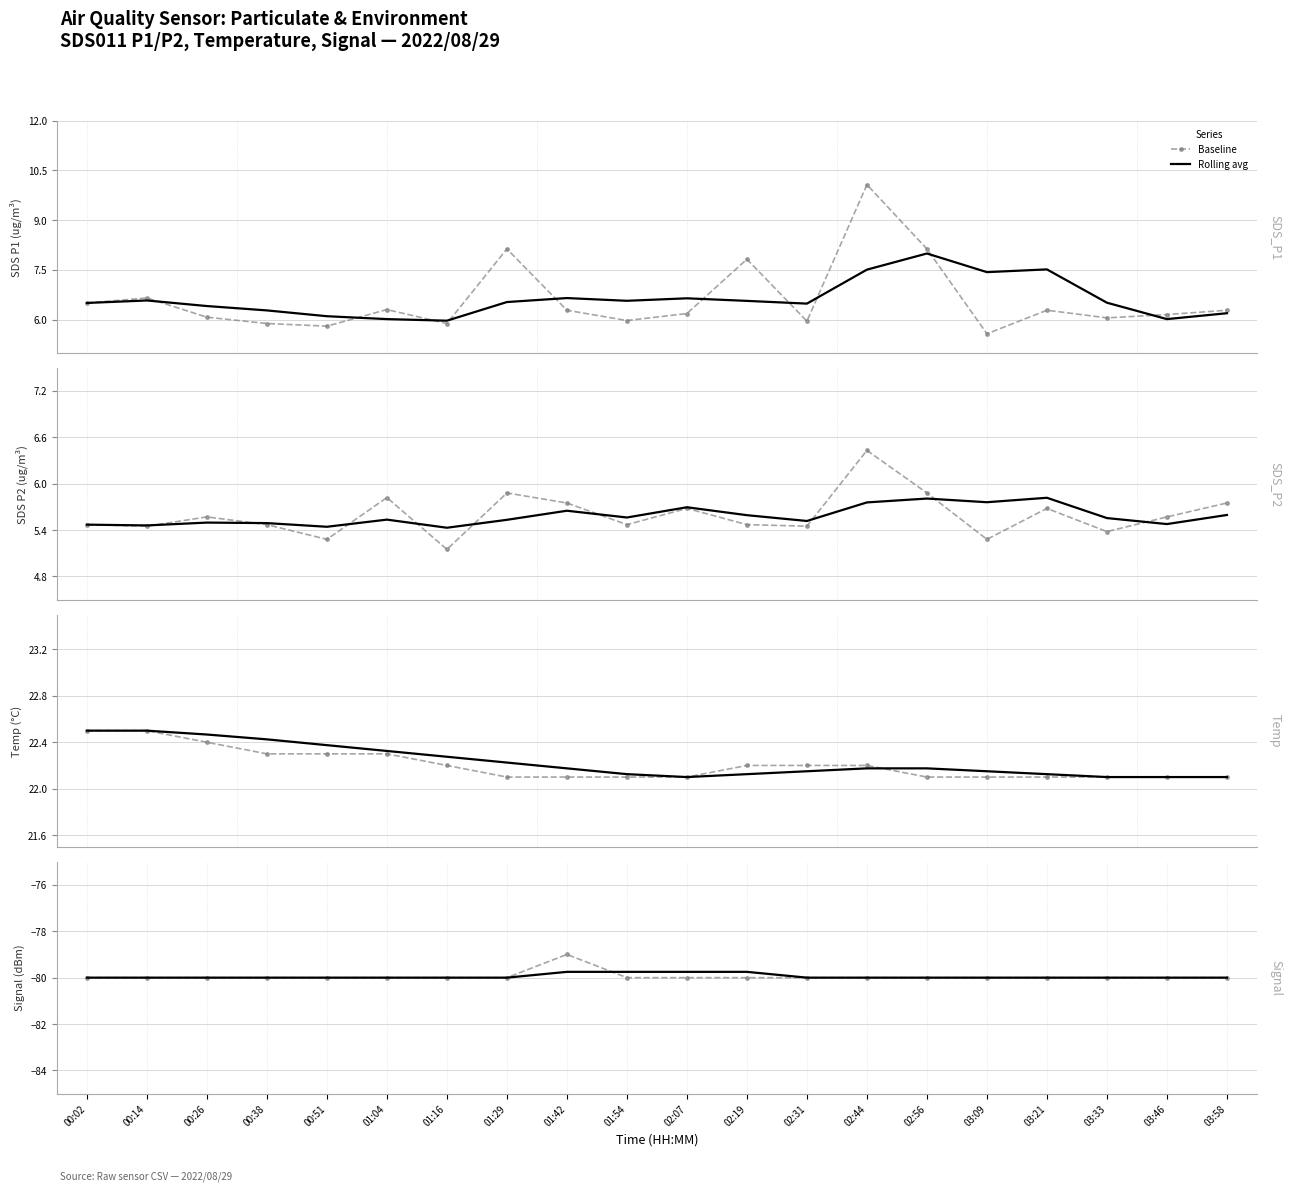

What value does the Rolling avg series have at 03:33?

-80.0